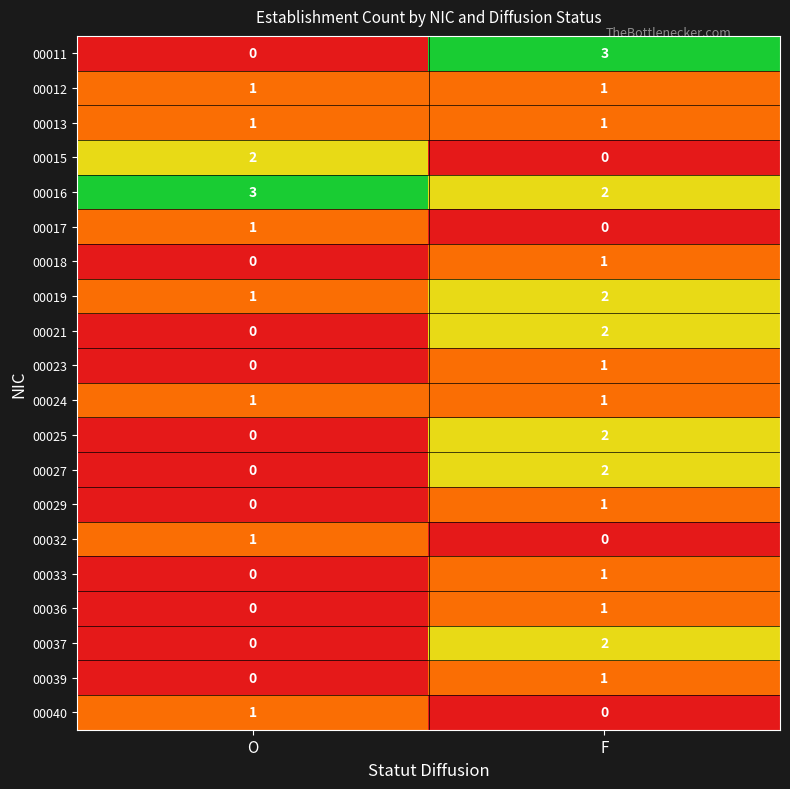

At how many categories does at least one series exceed 1?

2